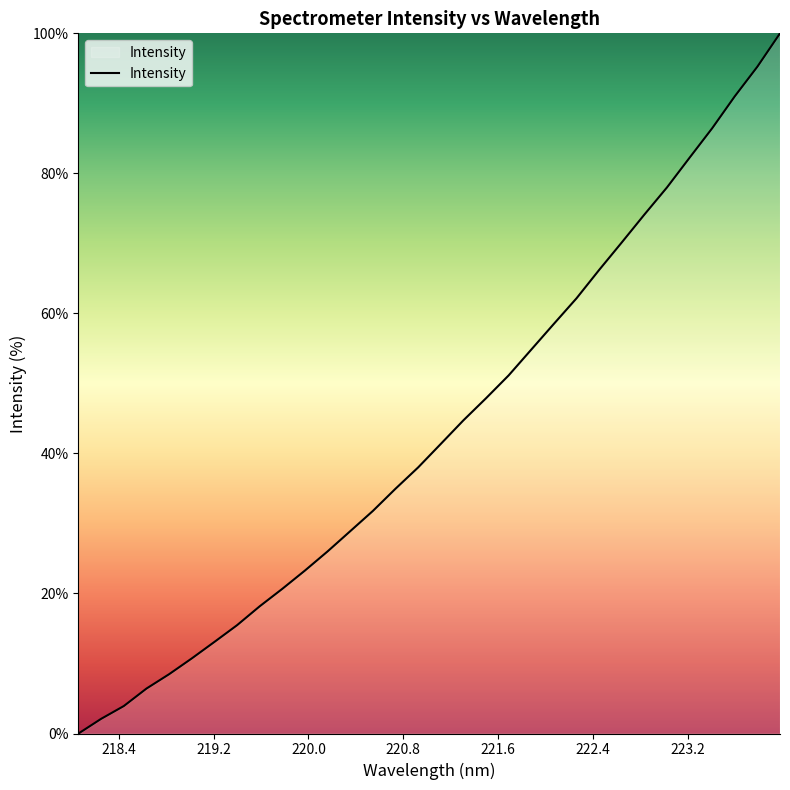

What is the difference between the maximum and minimum values?

100.0